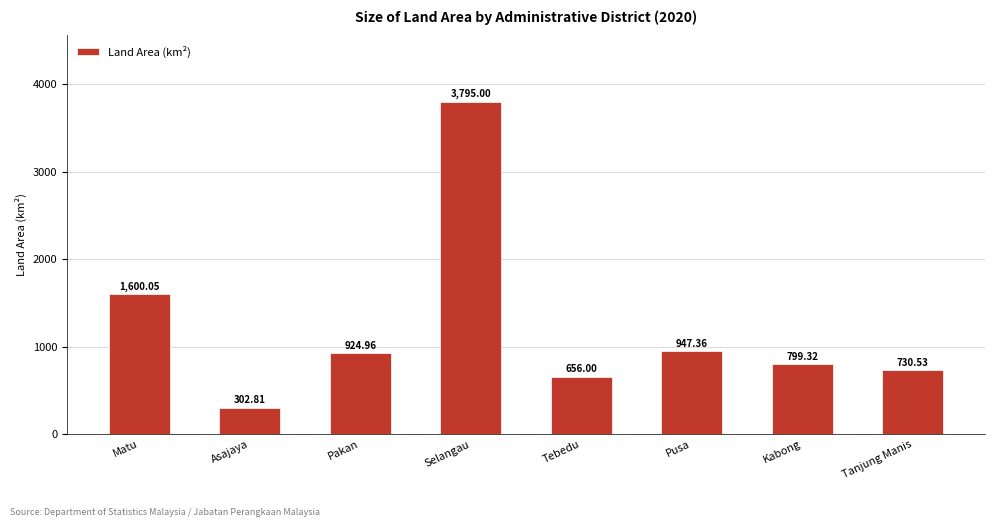

Rank the categories by value from highest to lowest.

Selangau, Matu, Pusa, Pakan, Kabong, Tanjung Manis, Tebedu, Asajaya